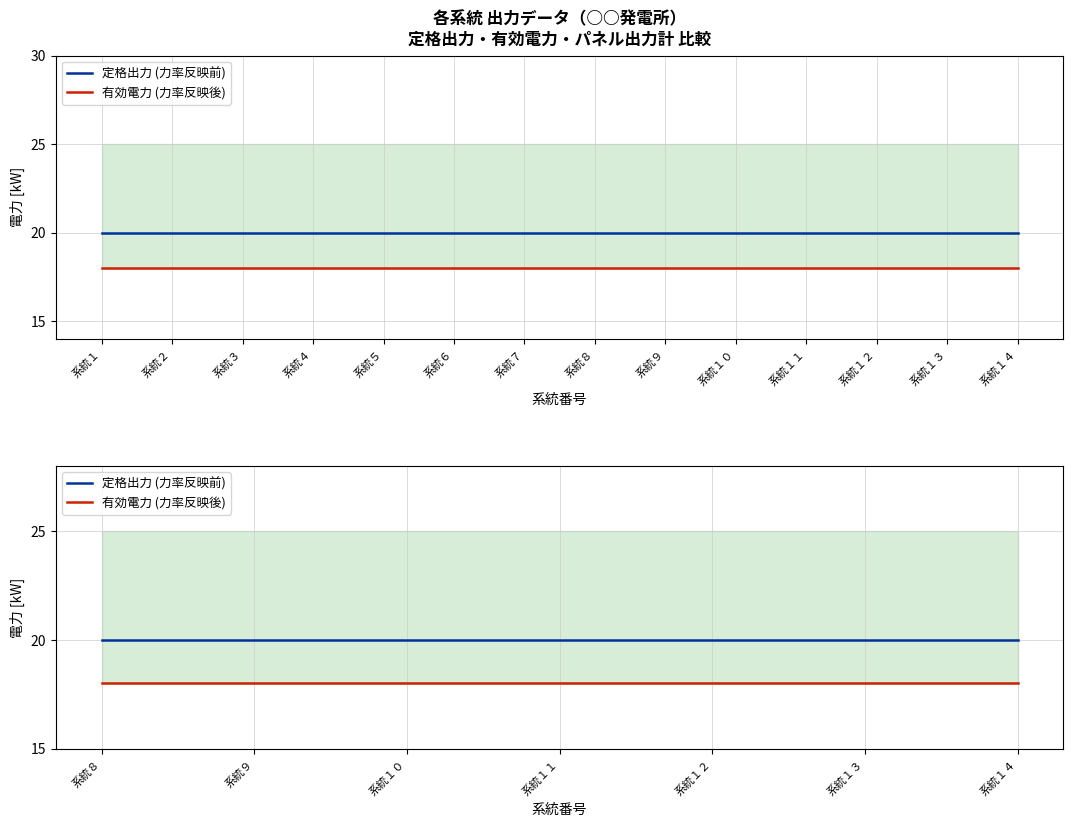

What is the value of the 定格出力 (力率反映前) point at the 1st from the left?

20